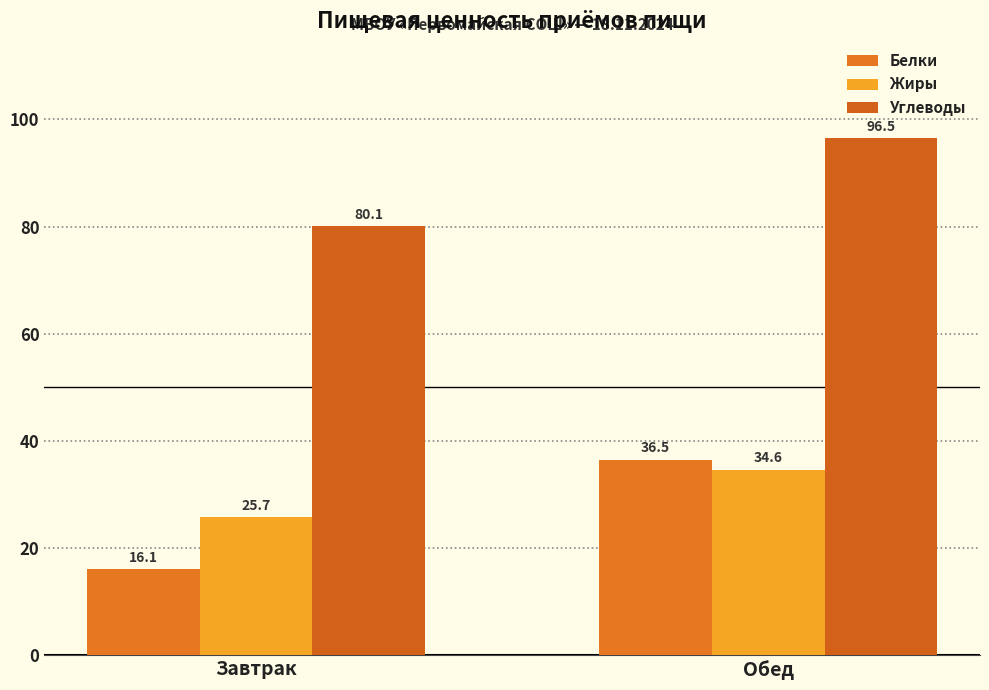

What is the value of the Углеводы bar at the 2nd from the left?

96.5